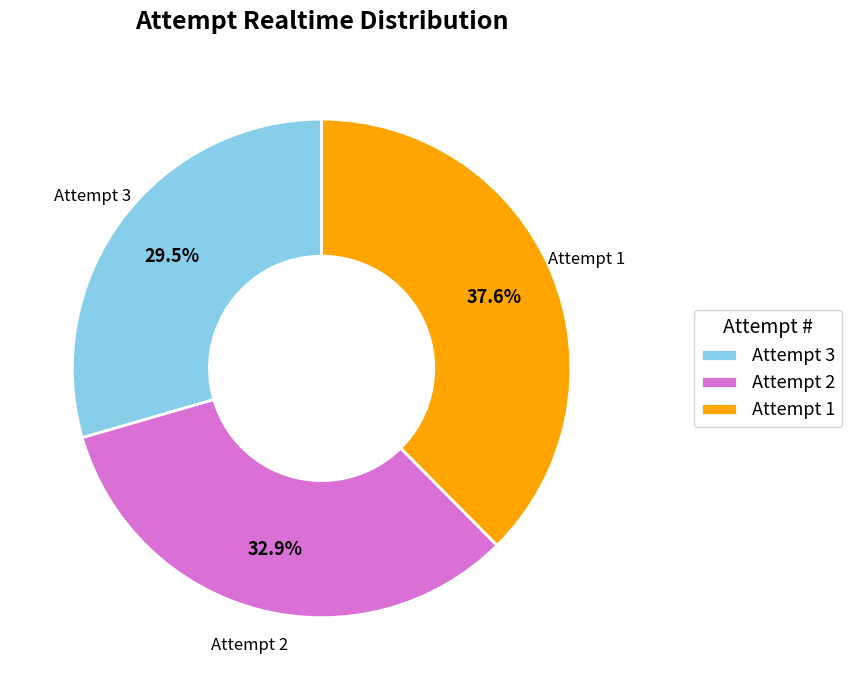

Count the number of slices in the pie.

3